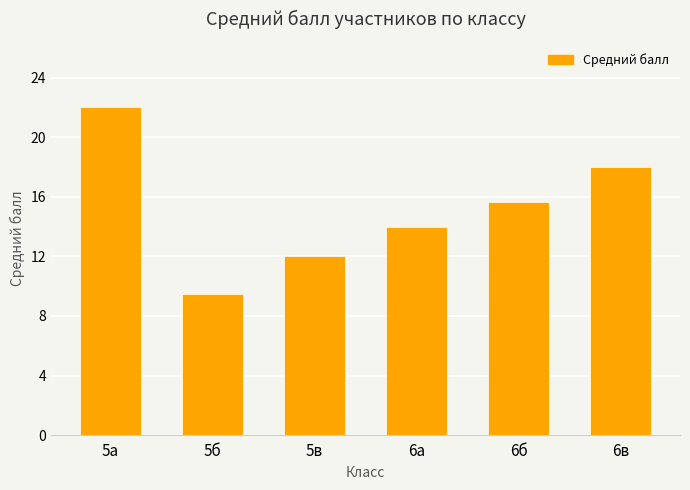

What is the sum of all values?

91.2